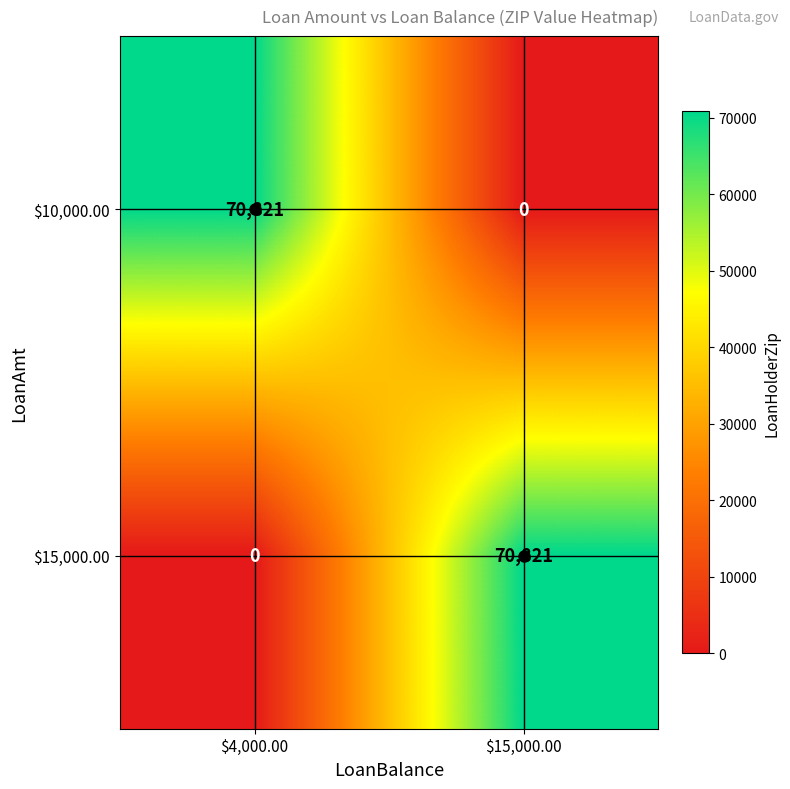

What is the total value across all series at $15,000.00?

70821